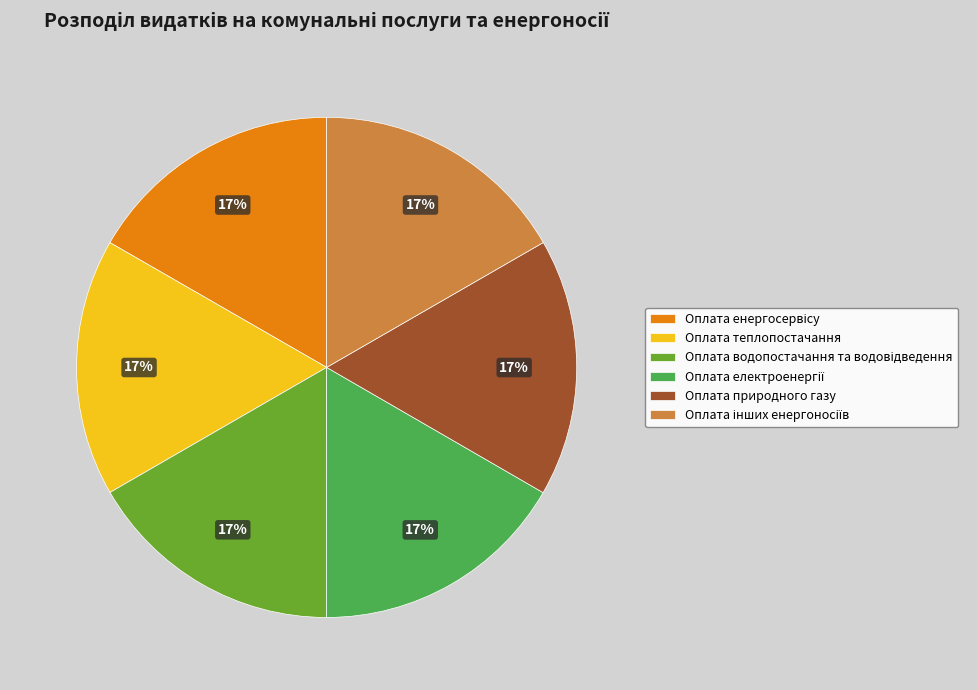

Is there any slice that represents more than half of the pie?

No